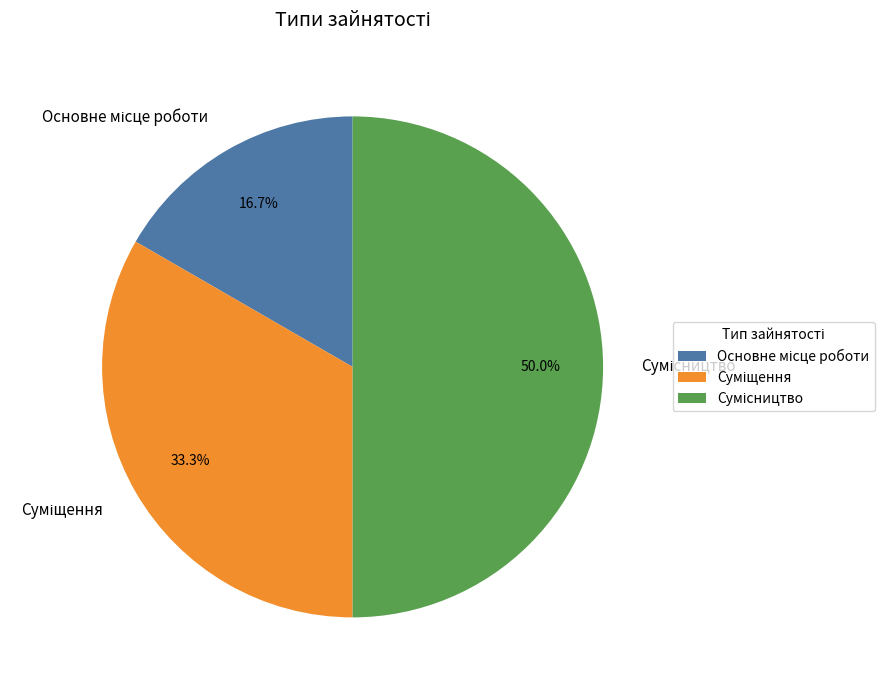

Which category has the smallest portion of the pie?

Основне місце роботи